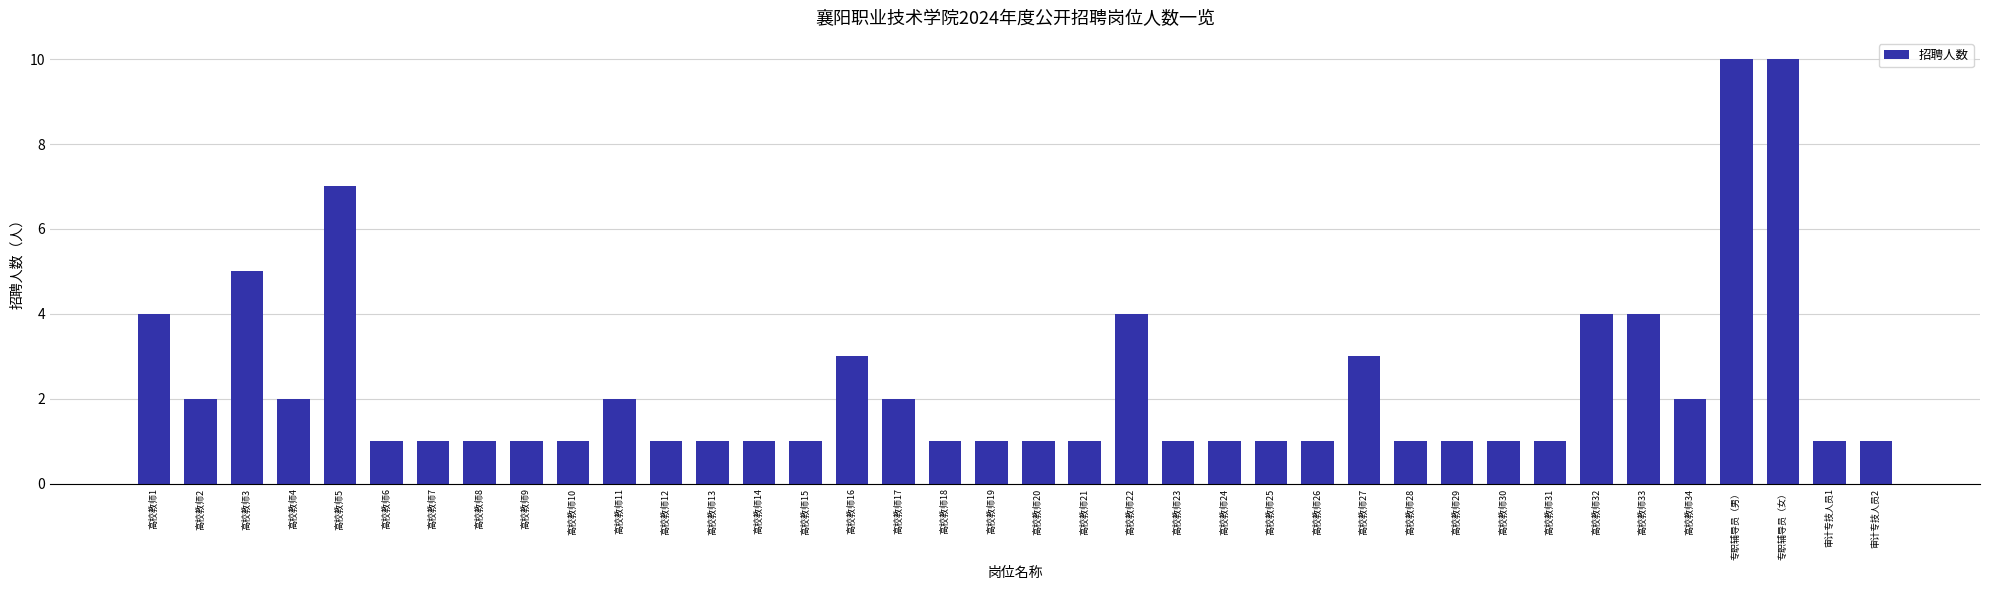

What is the greatest value displayed?

10